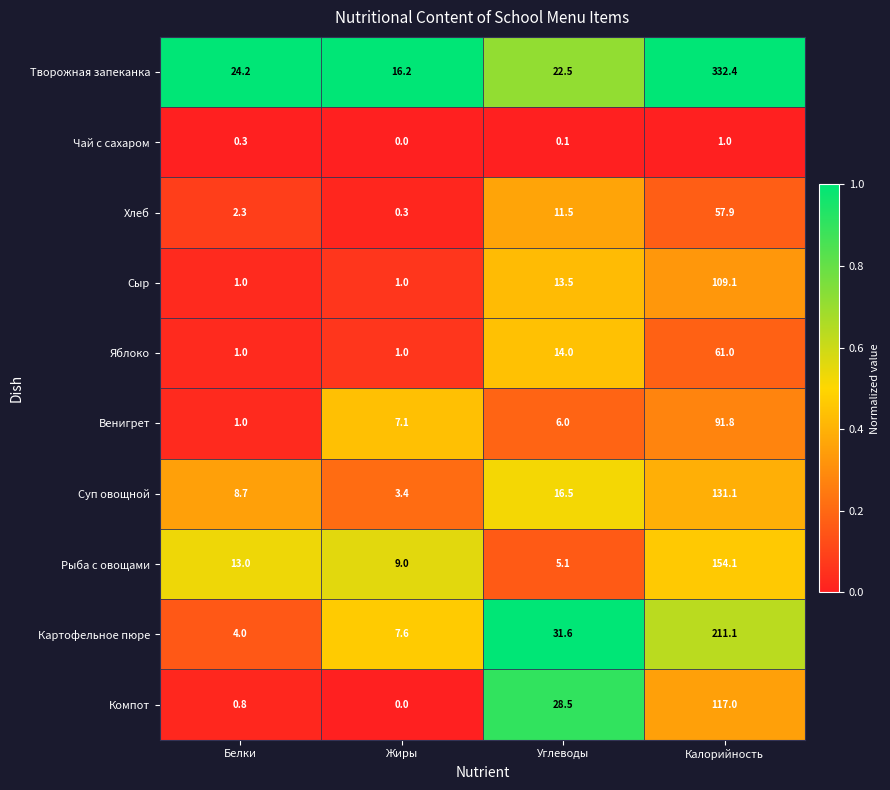

Rank the series at Углеводы from lowest to highest value.

Чай с сахаром, Рыба с овощами, Венигрет, Хлеб, Сыр, Яблоко, Суп овощной, Творожная запеканка, Компот, Картофельное пюре